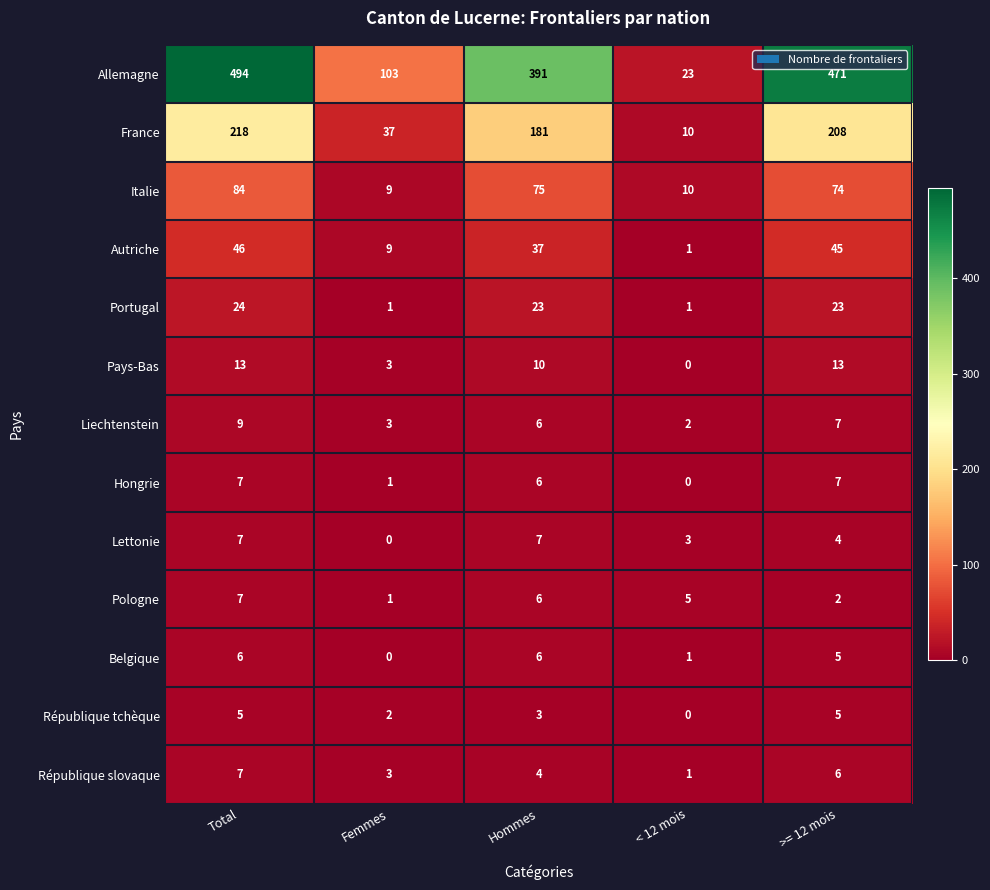

At how many categories does at least one series exceed 387?

3